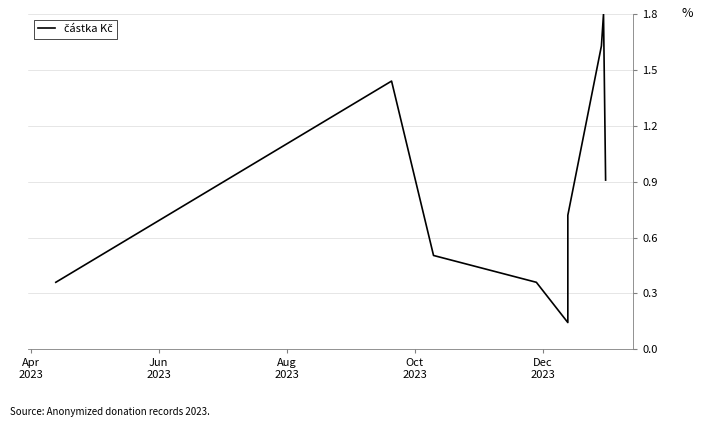

How many series are shown in this chart?

1